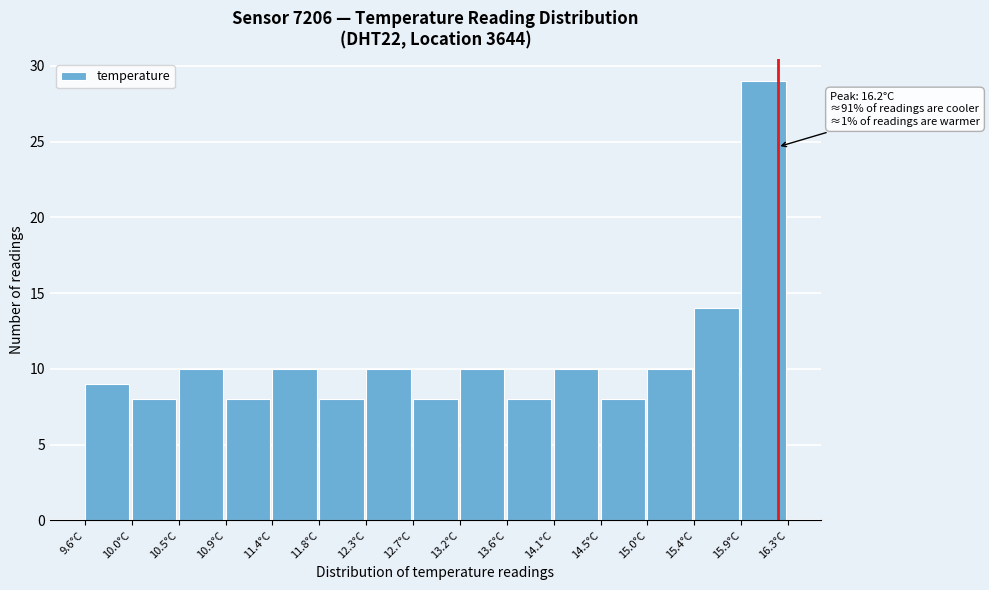

Which range on the x-axis has the tallest bar?

15.85 to 16.30